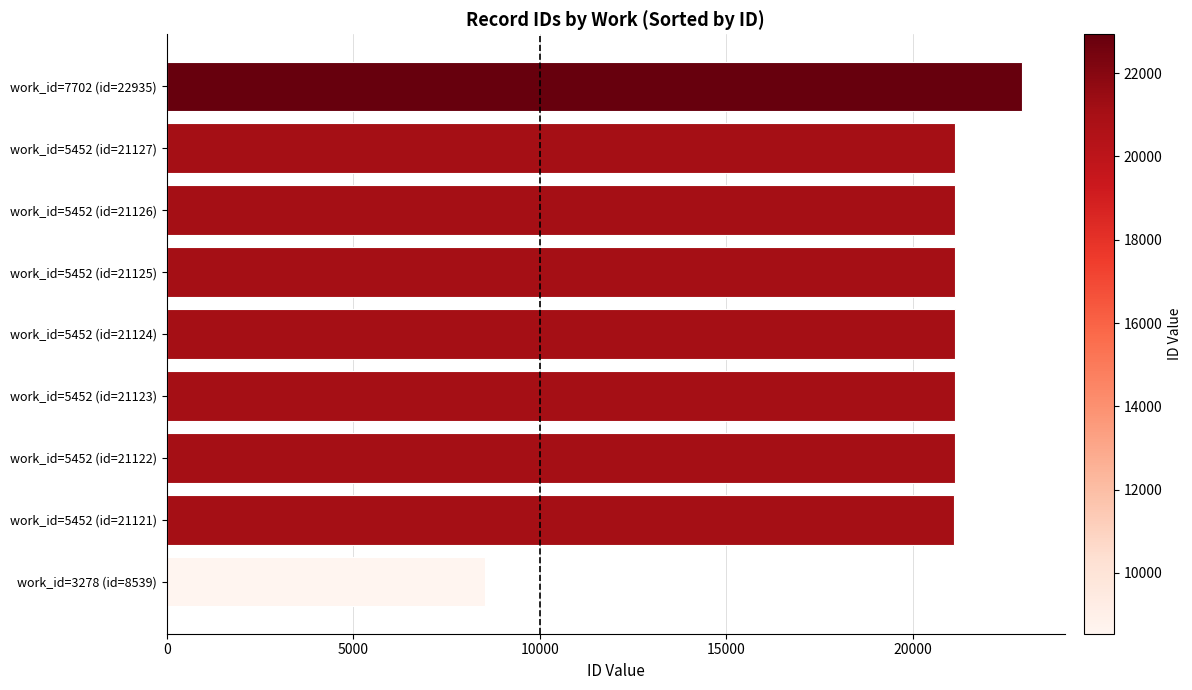

Approximately how many times larger is the value at work_id=5452 (id=21121) compared to work_id=5452 (id=21125)?

1.0